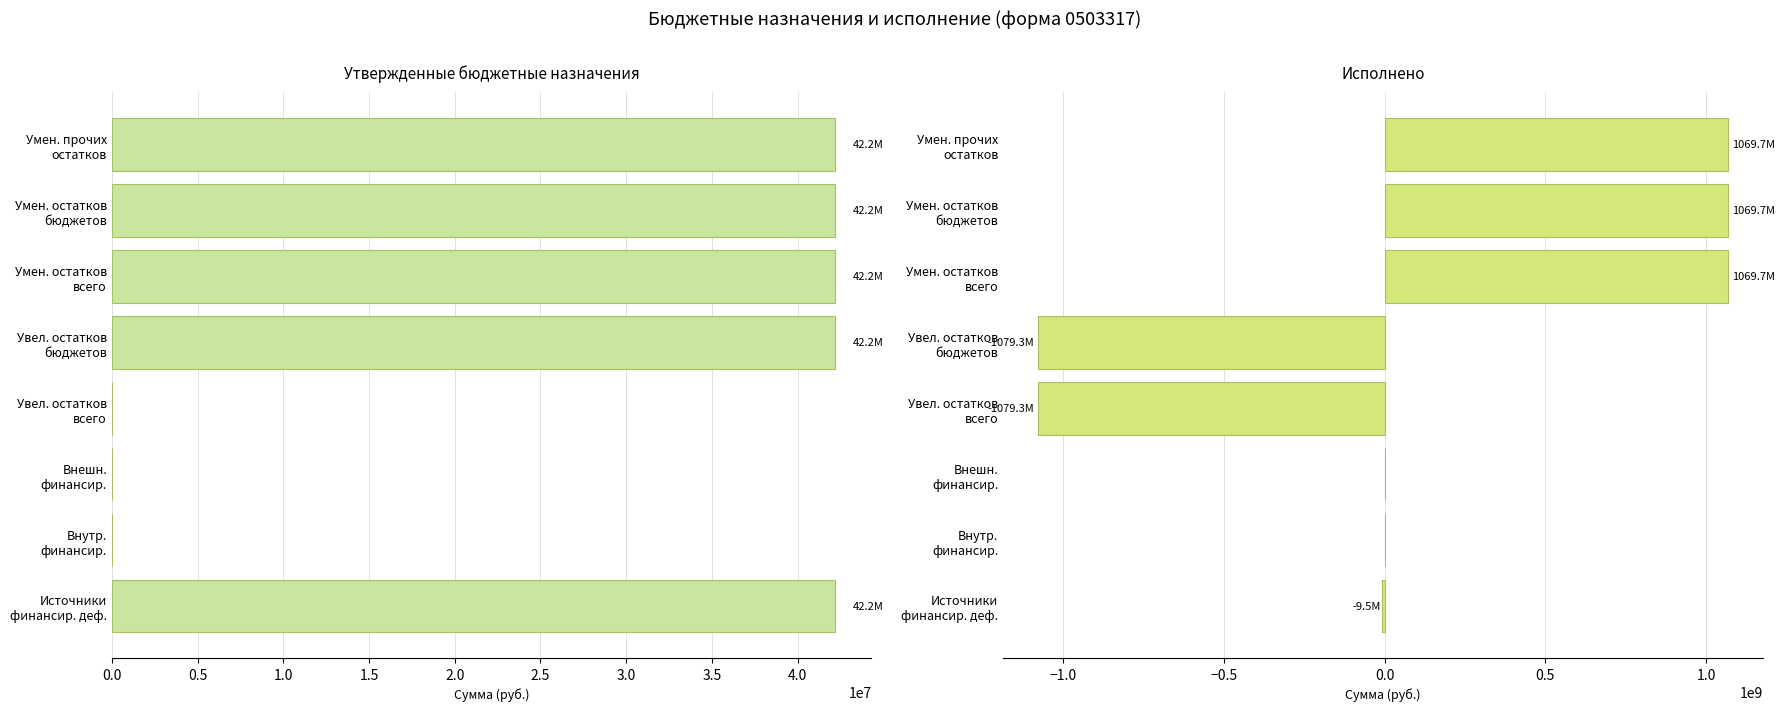

Which series has the largest total across all categories?

Исполнено